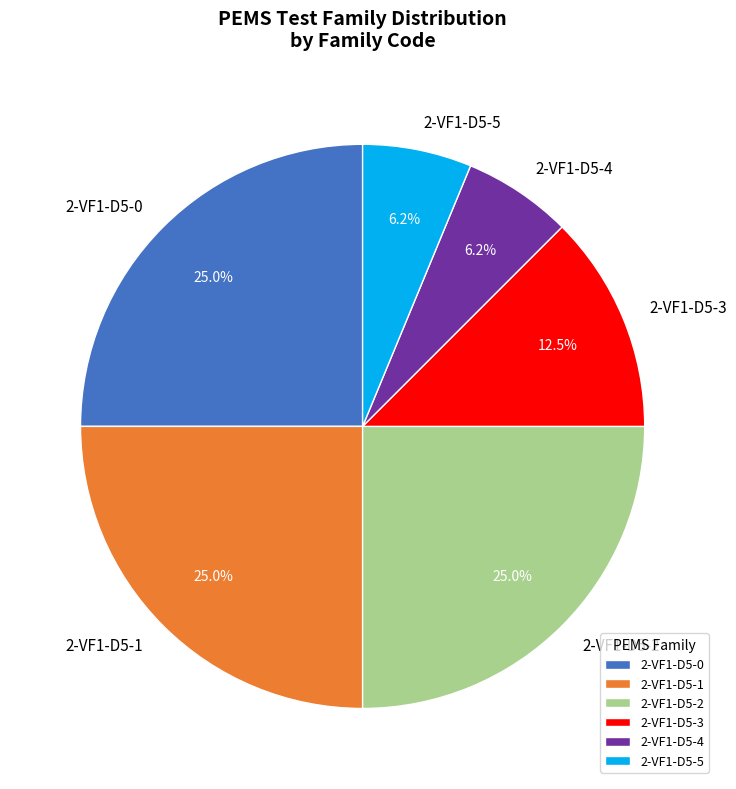

How many segments does this pie chart have?

6